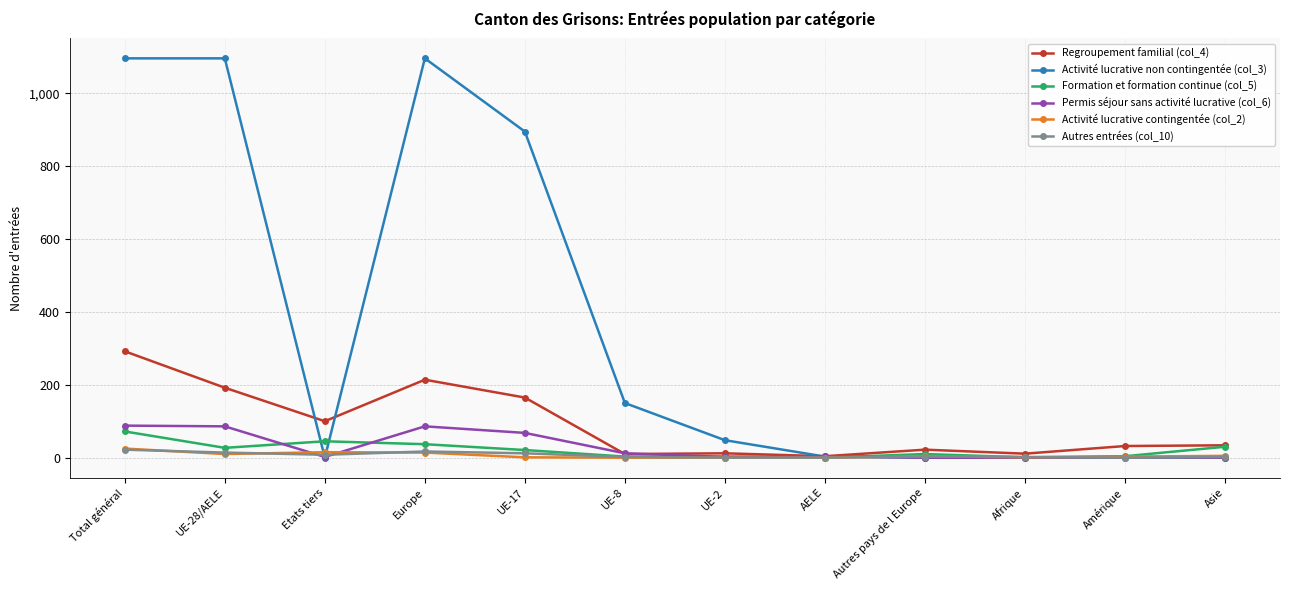

Is this an area chart (filled region under the line)?

No